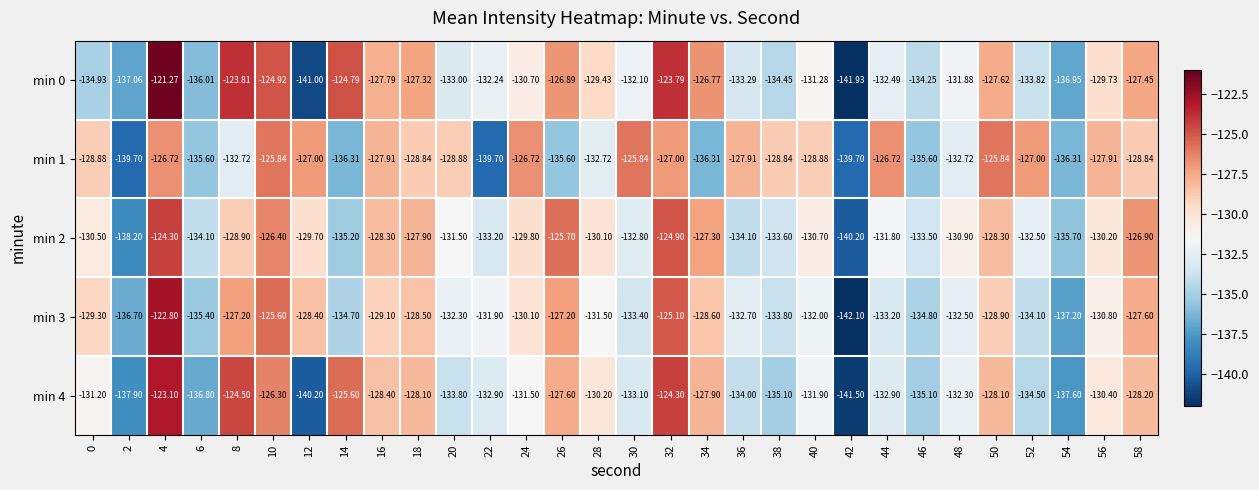

Is the value of min 0 at 4 greater than the value of min 2 at 52?

Yes